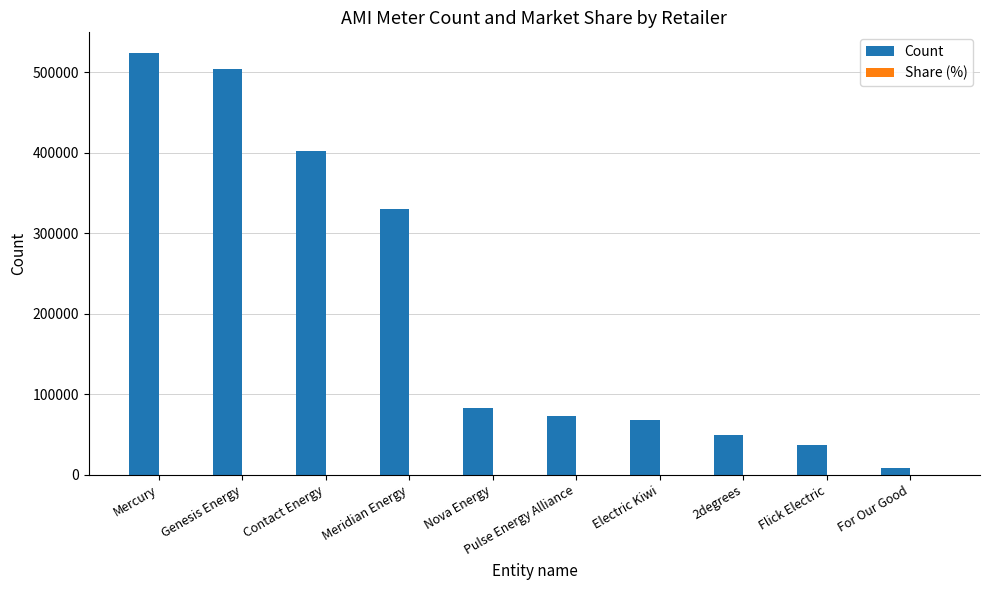

What is the sum of all Count values?

2077416.0